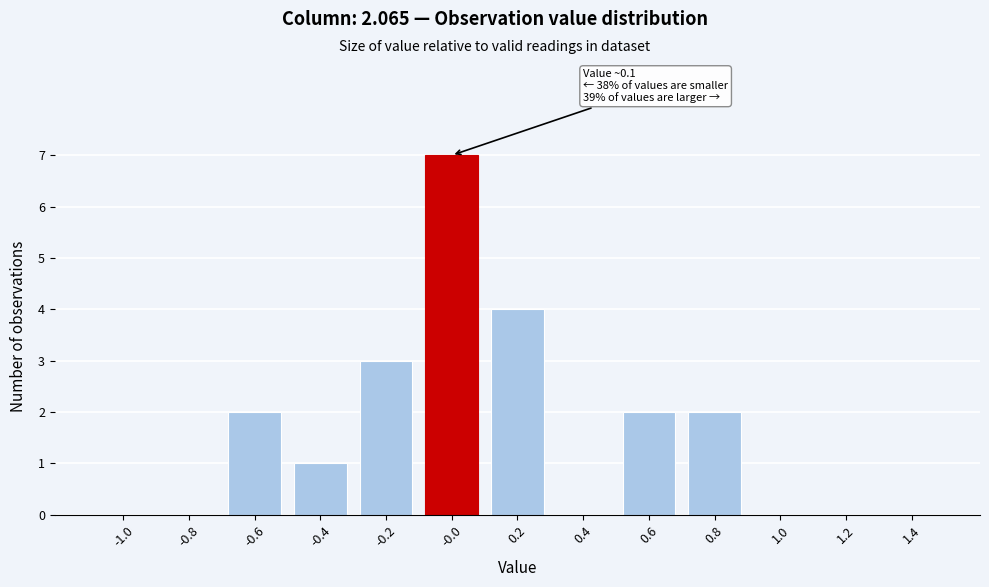

Reading left to right, transcribe all the data shown in this chart.

-1.0=0	-0.8=0	-0.6=2	-0.4=1	-0.2=3	-0.0=7	0.2=4	0.4=0	0.6=2	0.8=2	1.0=0	1.2=0	1.4=0